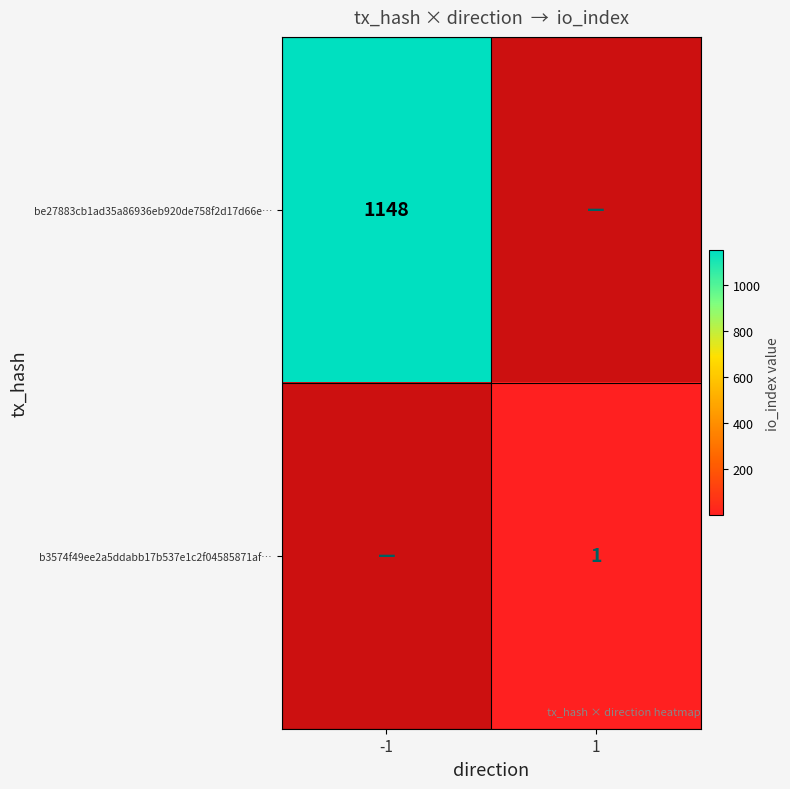

True or false: be27883cb1ad35a86936eb920de758f2d17d66e… has a value of 1564 at -1.

False